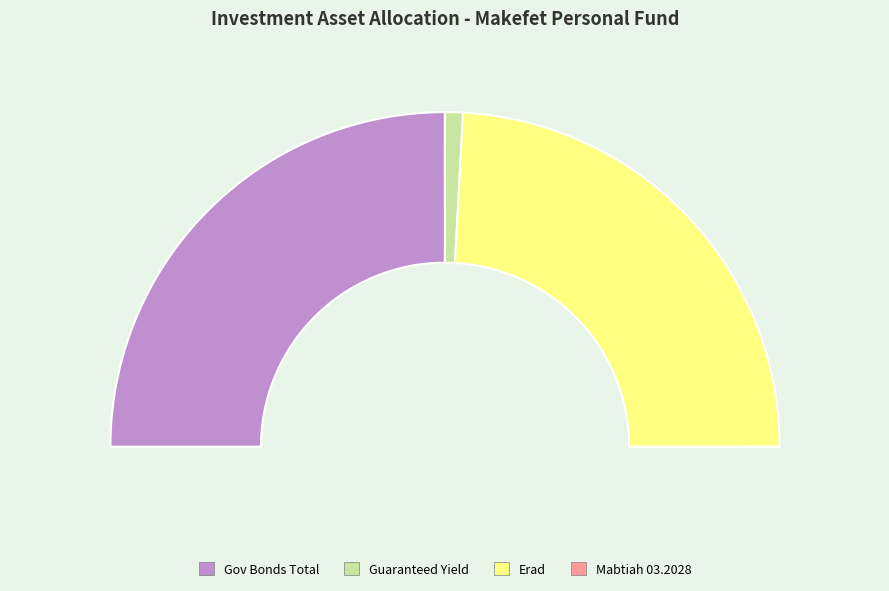

What percentage is the אפיק מובטח תשואה slice, to the nearest percent?

2%